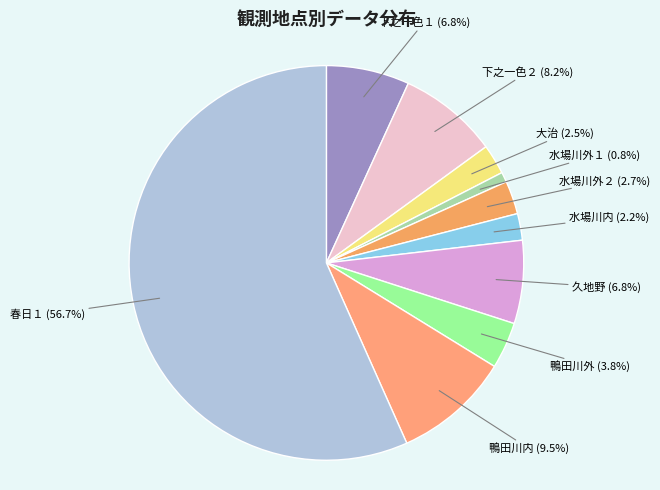

Which slice represents more than half of the pie?

春日１